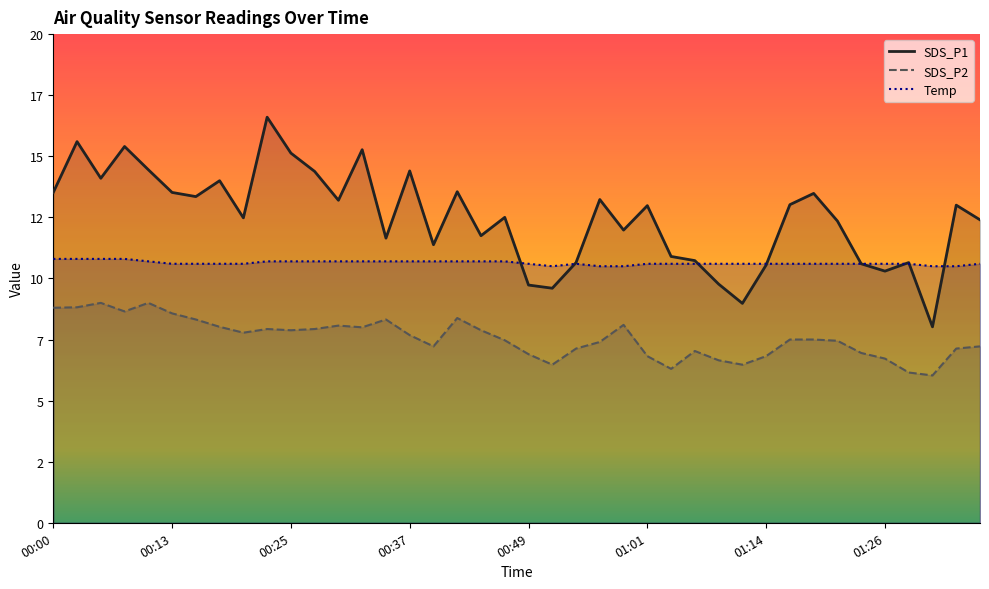

List the labels in order of Temp value, smallest first.

21, 23, 24, 37, 38, 01:01, 01:14, 01:26, 8, 20, 22, 25, 26, 27, 28, 29, 30, 31, 32, 33, 34, 35, 36, 39, 00:49, 9, 10, 11, 12, 13, 14, 15, 16, 17, 18, 19, 00:00, 00:13, 00:25, 00:37